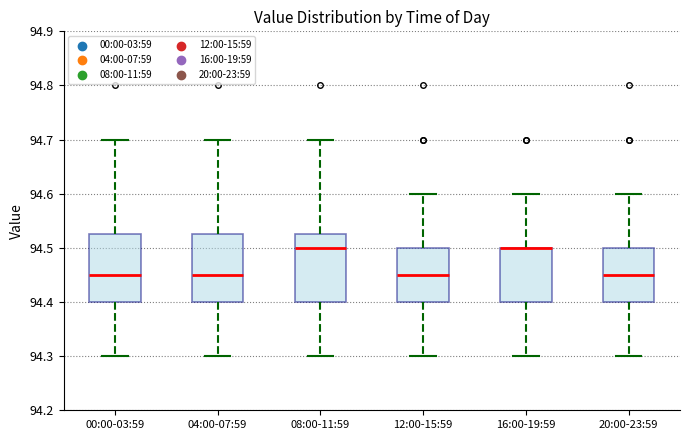

Where is the lower edge of the box for 16:00-19:59 on the y-axis? The values are not printed on the chart, so give them approximately, as read against the axis.

94.40